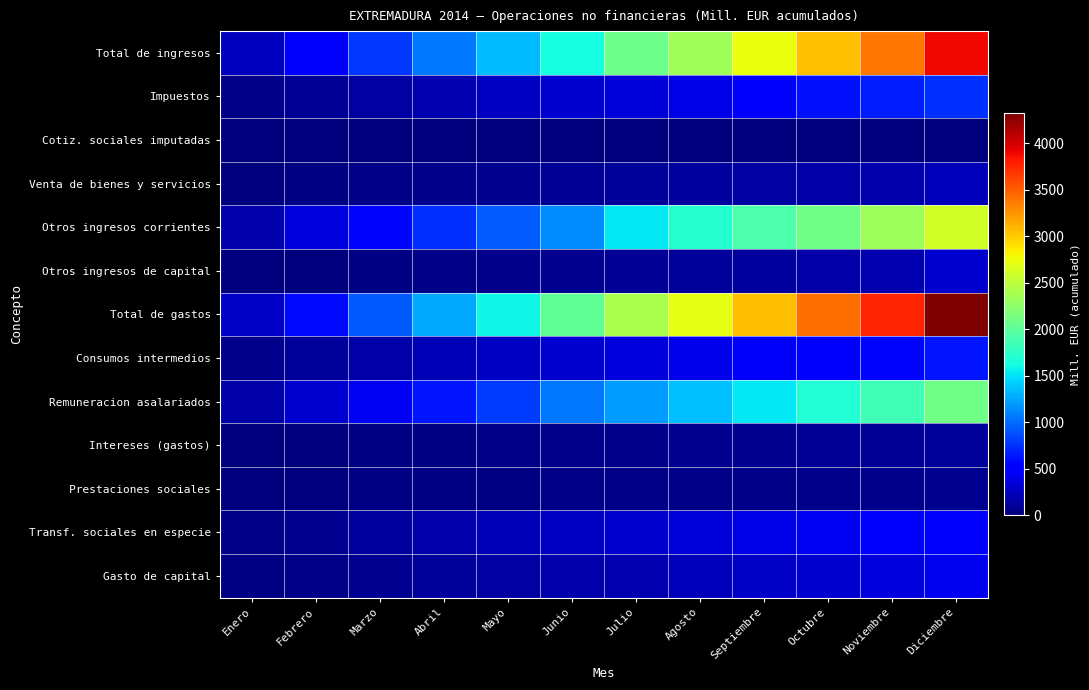

Reading left to right, transcribe all the data shown in this chart.

Total de ingresos: Enero=237	Febrero=489	Marzo=777	Abril=1059	Mayo=1336	Junio=1624	Julio=2085	Agosto=2360	Septiembre=2734	Octubre=3046	Noviembre=3376	Diciembre=3894
Impuestos: Enero=41	Febrero=88	Marzo=139	Abril=196	Mayo=257	Junio=311	Julio=343	Agosto=401	Septiembre=551	Octubre=611	Noviembre=670	Diciembre=747
Cotiz. sociales imputadas: Enero=0	Febrero=1	Marzo=1	Abril=1	Mayo=1	Junio=2	Julio=3	Agosto=3	Septiembre=3	Octubre=4	Noviembre=4	Diciembre=4
Venta de bienes y servicios: Enero=7	Febrero=17	Marzo=43	Abril=62	Mayo=79	Junio=98	Julio=109	Agosto=126	Septiembre=146	Octubre=163	Noviembre=176	Diciembre=225
Otros ingresos corrientes: Enero=182	Febrero=369	Marzo=565	Abril=752	Mayo=941	Junio=1143	Julio=1535	Agosto=1717	Septiembre=1907	Octubre=2103	Noviembre=2337	Diciembre=2608
Otros ingresos de capital: Enero=7	Febrero=14	Marzo=29	Abril=48	Mayo=58	Junio=70	Julio=95	Agosto=113	Septiembre=127	Octubre=165	Noviembre=189	Diciembre=310
Total de gastos: Enero=276	Febrero=583	Marzo=912	Abril=1256	Mayo=1588	Junio=2010	Julio=2397	Agosto=2710	Septiembre=3054	Octubre=3409	Noviembre=3762	Diciembre=4319
Consumos intermedios: Enero=53	Febrero=106	Marzo=159	Abril=211	Mayo=264	Junio=317	Julio=368	Agosto=410	Septiembre=460	Octubre=510	Noviembre=565	Diciembre=634
Remuneracion asalariados: Enero=157	Febrero=311	Marzo=454	Abril=629	Mayo=802	Junio=1052	Julio=1203	Agosto=1359	Septiembre=1526	Octubre=1688	Noviembre=1849	Diciembre=2100
Intereses (gastos): Enero=8	Febrero=16	Marzo=24	Abril=32	Mayo=43	Junio=53	Julio=61	Agosto=69	Septiembre=80	Octubre=88	Noviembre=96	Diciembre=103
Prestaciones sociales: Enero=0	Febrero=7	Marzo=17	Abril=24	Mayo=28	Junio=34	Julio=39	Agosto=42	Septiembre=48	Octubre=54	Noviembre=62	Diciembre=77
Transf. sociales en especie: Enero=34	Febrero=76	Marzo=123	Abril=169	Mayo=211	Junio=261	Julio=307	Agosto=352	Septiembre=395	Octubre=441	Noviembre=485	Diciembre=548
Gasto de capital: Enero=23	Febrero=44	Marzo=73	Abril=103	Mayo=136	Junio=170	Julio=200	Agosto=231	Septiembre=274	Octubre=315	Noviembre=362	Diciembre=435